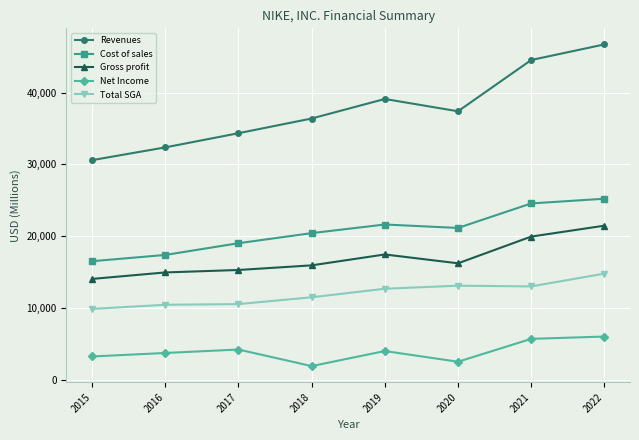

Which series has the widest spread of values?

Revenues